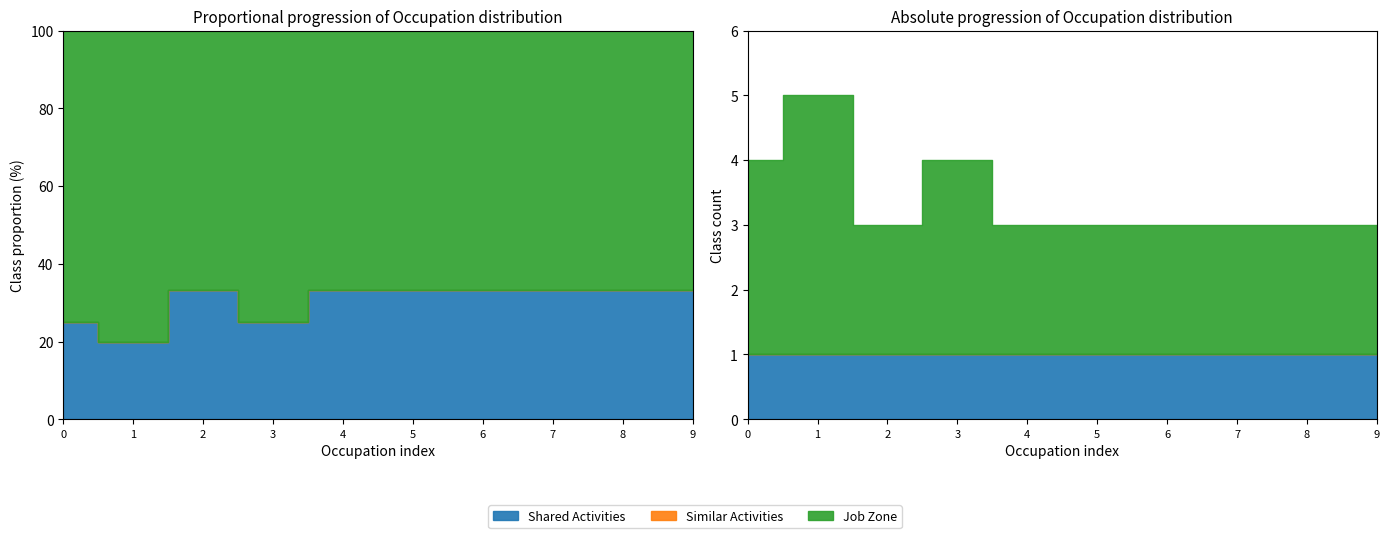

Rank the series by their average value, from highest to lowest.

Job Zone, Shared Activities, Similar Activities